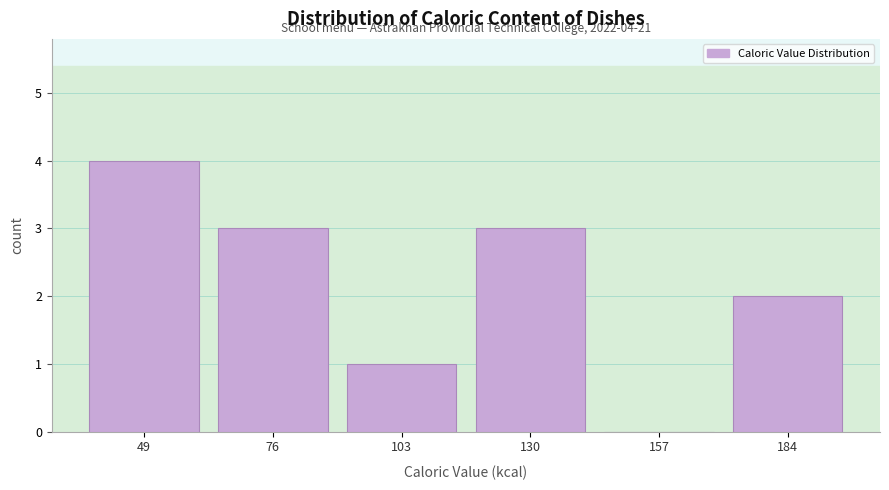

Reading left to right, what are all the values shown in this chart?

49=4	76=3	103=1	130=3	157=0	184=2